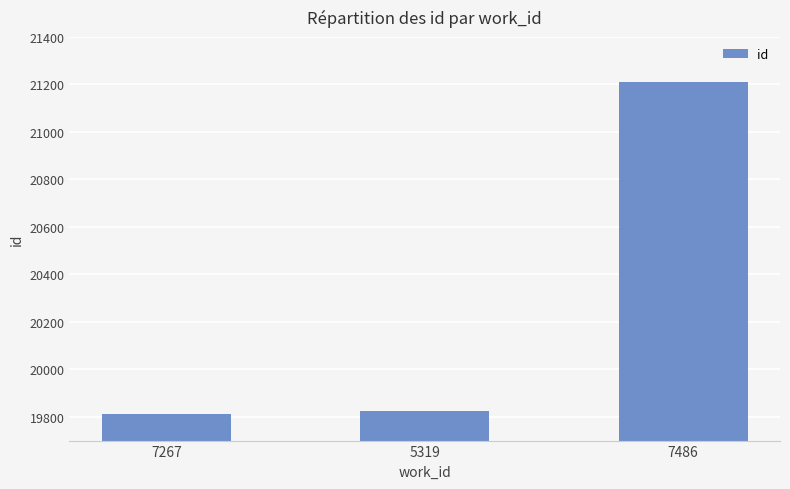

What is the sum of the values at 7267 and 7486?

41022